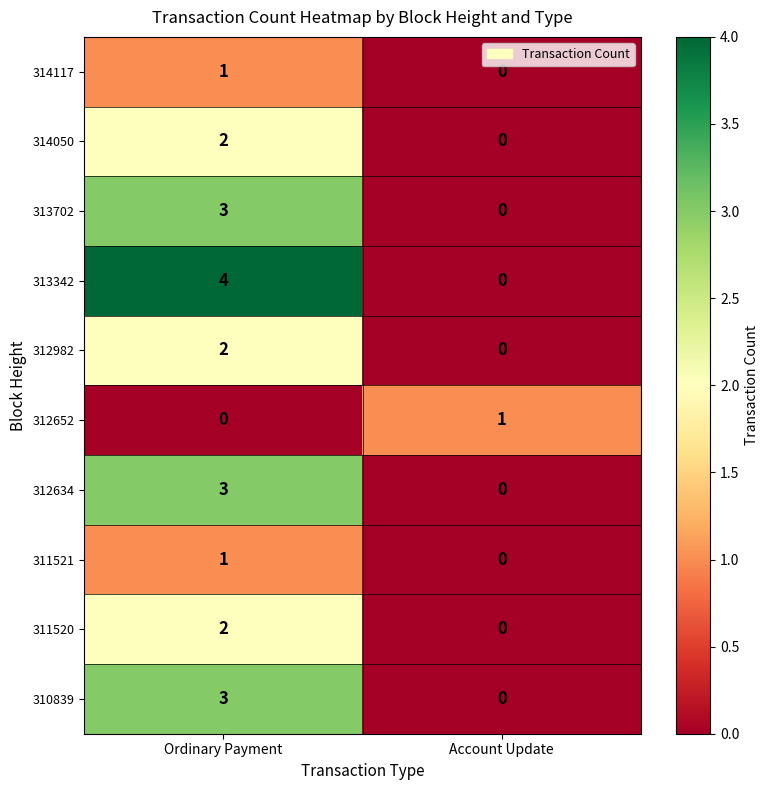

The value of 312982 at Account Update is -1. True or false?

False